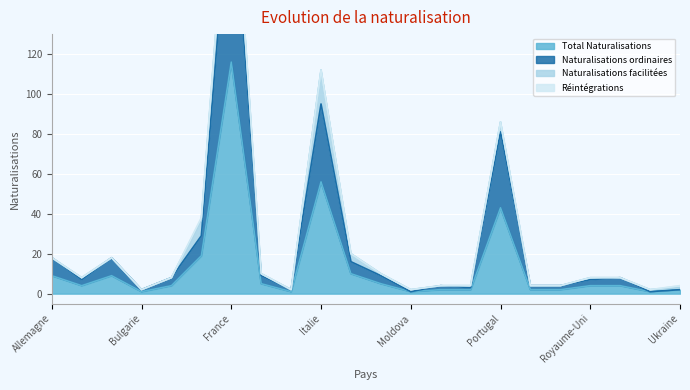

Which series has the largest total across all categories?

Naturalisations ordinaires